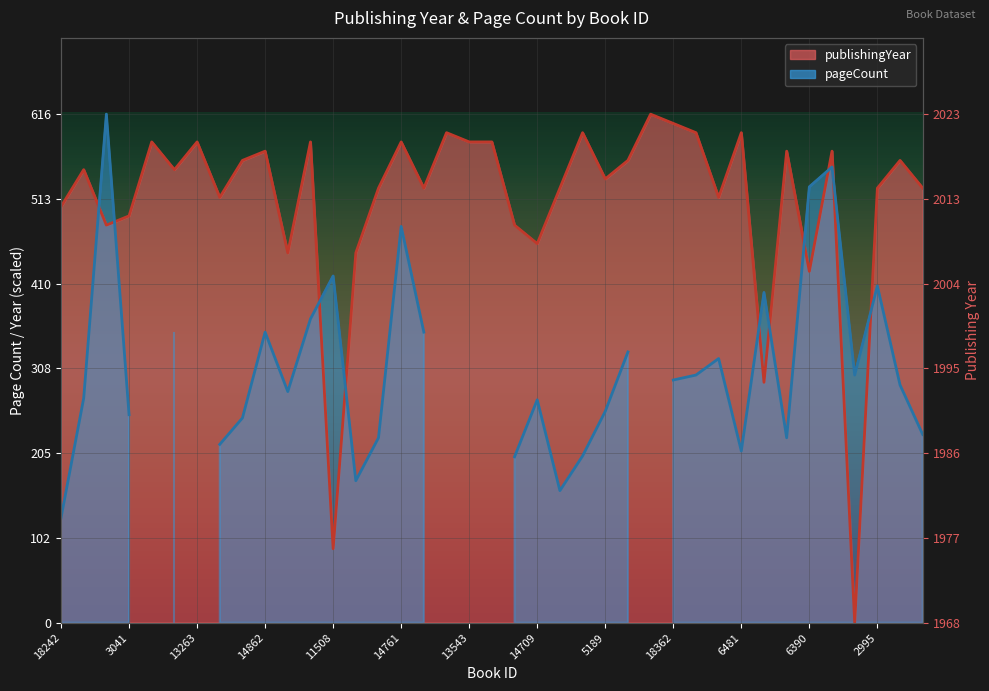

Count the number of values greater than 548.

20